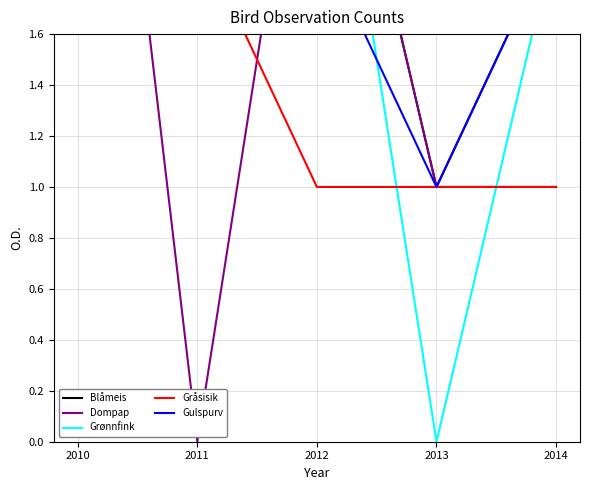

Which category has the lowest value across all series?

2011